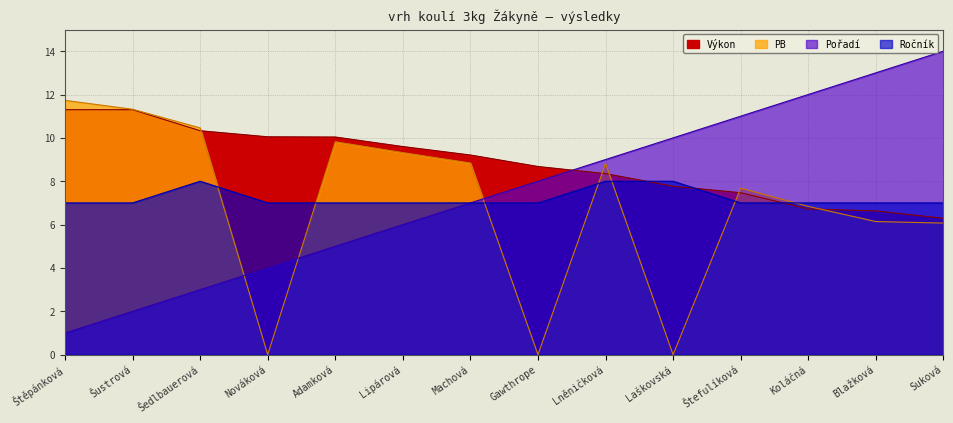

At which label is Výkon closest to 8?

Laškovská